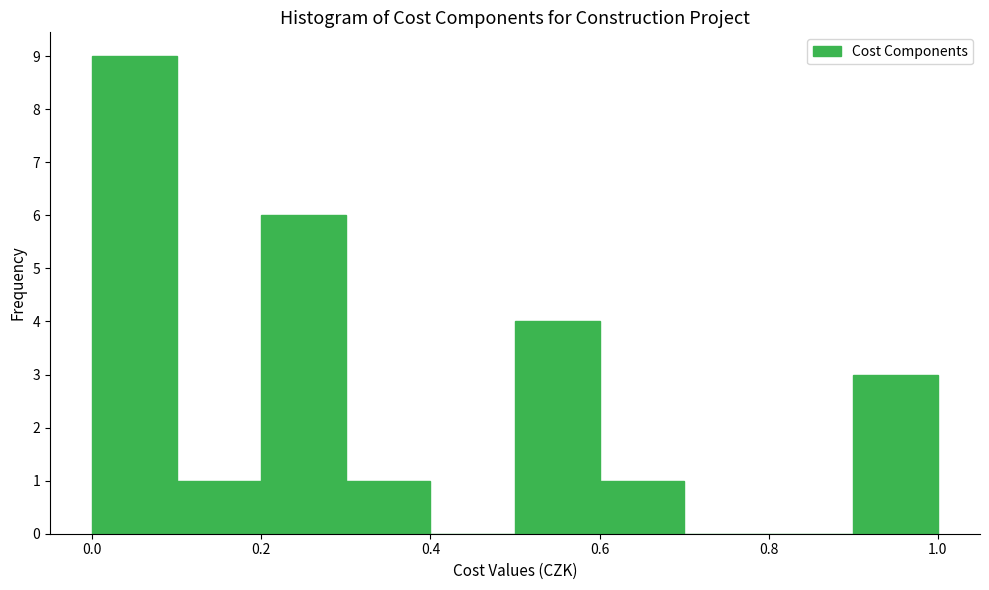

Reading left to right, transcribe this chart: for each bar, give the range it covers on the x-axis and its height. The values are not printed on the chart, so give them approximately, as read against the axis.

0.0 to 0.1: 9
0.1 to 0.2: 1
0.2 to 0.3: 6
0.3 to 0.4: 1
0.4 to 0.5: 0
0.5 to 0.6: 4
0.6 to 0.7: 1
0.7 to 0.8: 0
0.8 to 0.9: 0
0.9 to 1.0: 3